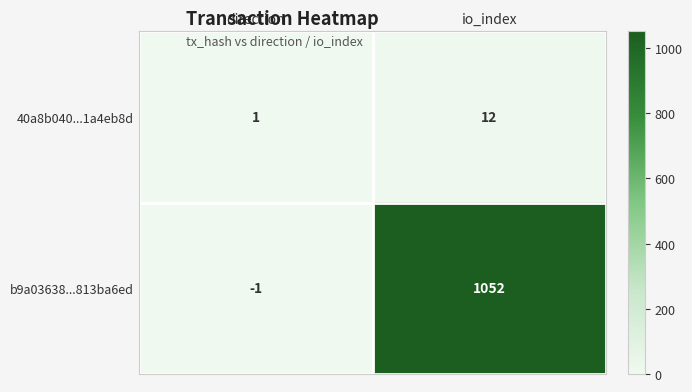

What is the difference between the b9a03638...813ba6ed values at direction and io_index?

1053